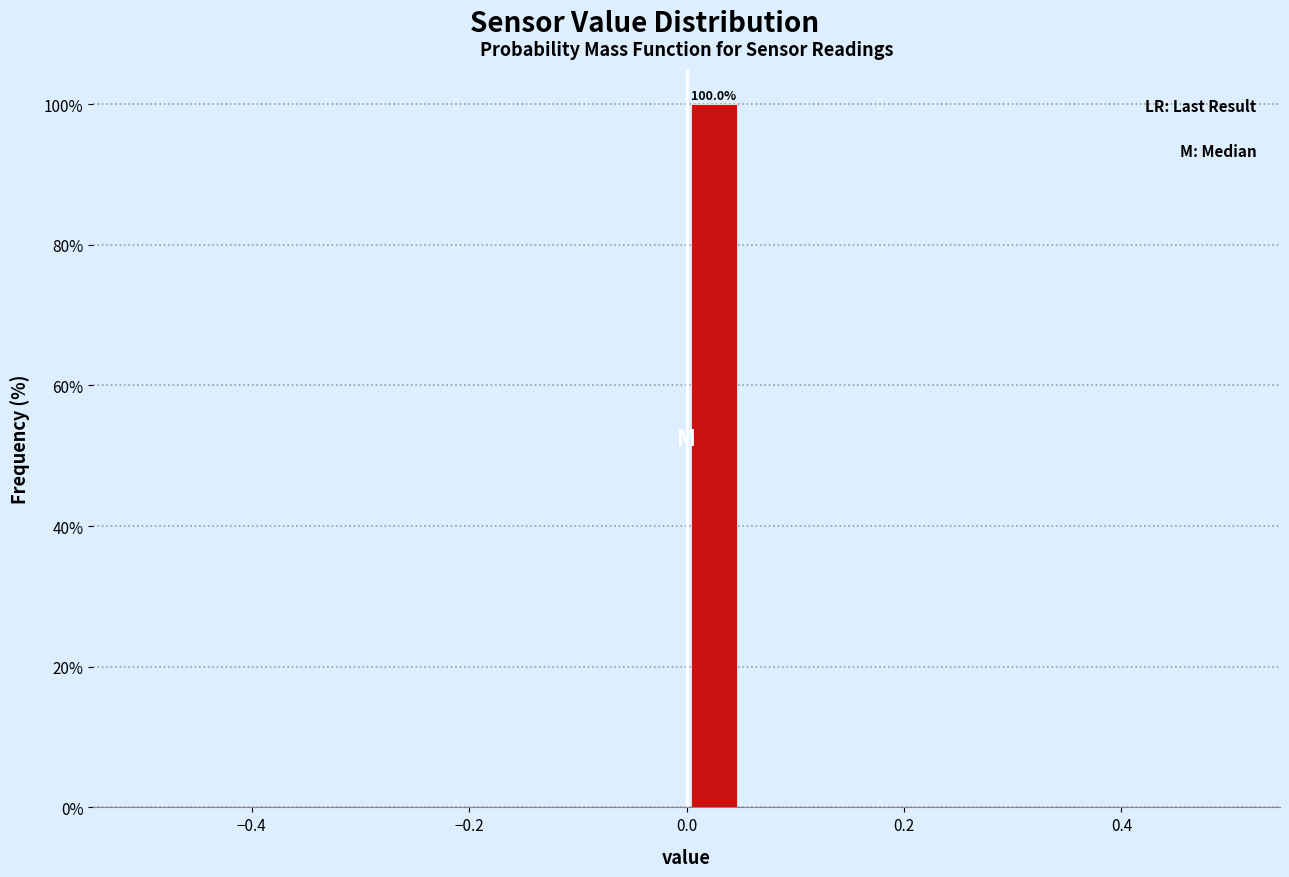

Read against the x-axis, roughly where is the centre of the tallest bar?

0.02